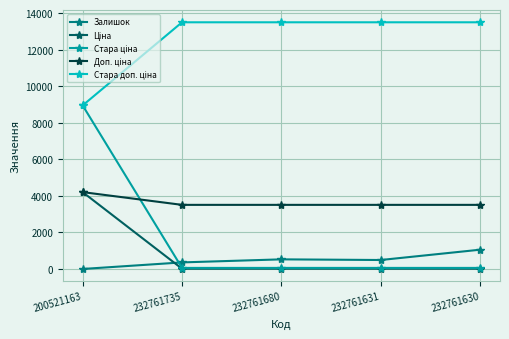

What is the total value across all series at 232761680?

17604.8